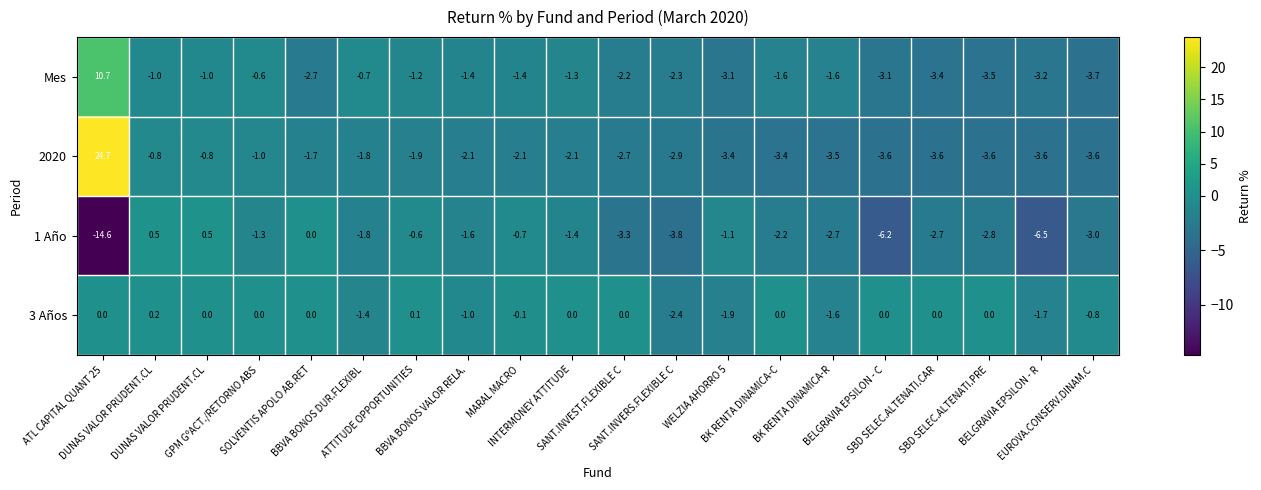

What is the total value across all series at ATL CAPITAL QUANT 25?

20.8